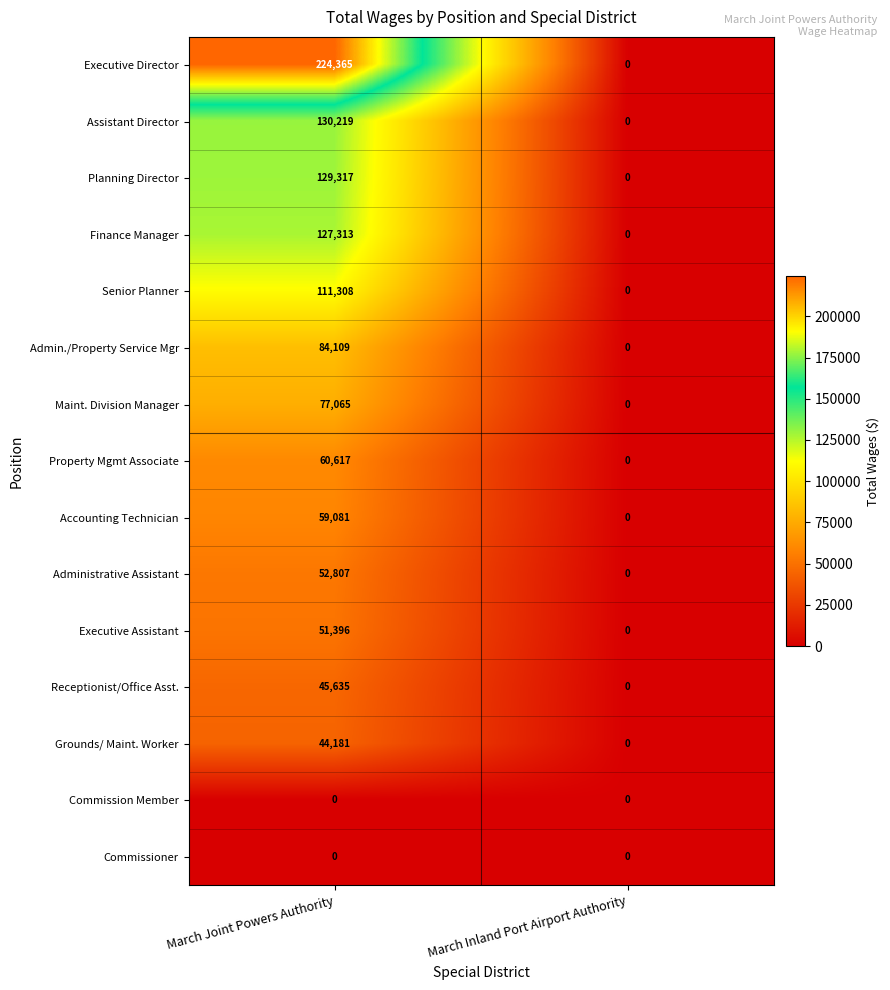

Reading left to right, transcribe all the data shown in this chart.

Executive Director: March Joint Powers Authority=224365	March Inland Port Airport Authority=0
Assistant Director: March Joint Powers Authority=130219	March Inland Port Airport Authority=0
Planning Director: March Joint Powers Authority=129317	March Inland Port Airport Authority=0
Finance Manager: March Joint Powers Authority=127313	March Inland Port Airport Authority=0
Senior Planner: March Joint Powers Authority=111308	March Inland Port Airport Authority=0
Admin./Property Service Mgr: March Joint Powers Authority=84109	March Inland Port Airport Authority=0
Maint. Division Manager: March Joint Powers Authority=77065	March Inland Port Airport Authority=0
Property Mgmt Associate: March Joint Powers Authority=60617	March Inland Port Airport Authority=0
Accounting Technician: March Joint Powers Authority=59081	March Inland Port Airport Authority=0
Administrative Assistant: March Joint Powers Authority=52807	March Inland Port Airport Authority=0
Executive Assistant: March Joint Powers Authority=51396	March Inland Port Airport Authority=0
Receptionist/Office Asst.: March Joint Powers Authority=45635	March Inland Port Airport Authority=0
Grounds/ Maint. Worker: March Joint Powers Authority=44181	March Inland Port Airport Authority=0
Commission Member: March Joint Powers Authority=0	March Inland Port Airport Authority=0
Commissioner: March Joint Powers Authority=0	March Inland Port Airport Authority=0